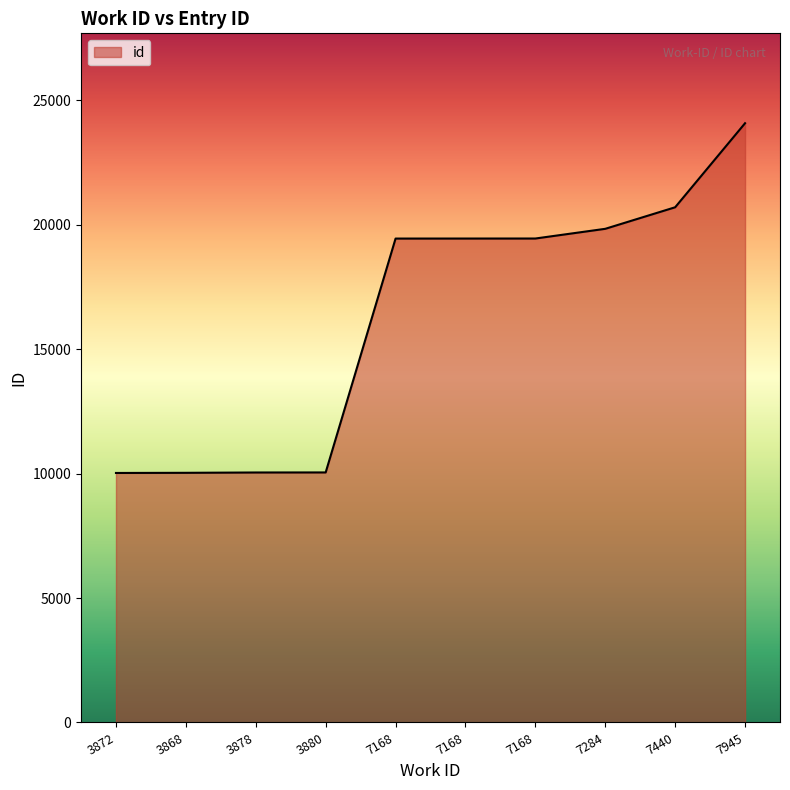

True or false: there are more than 0 points higher than both neighbors.

False